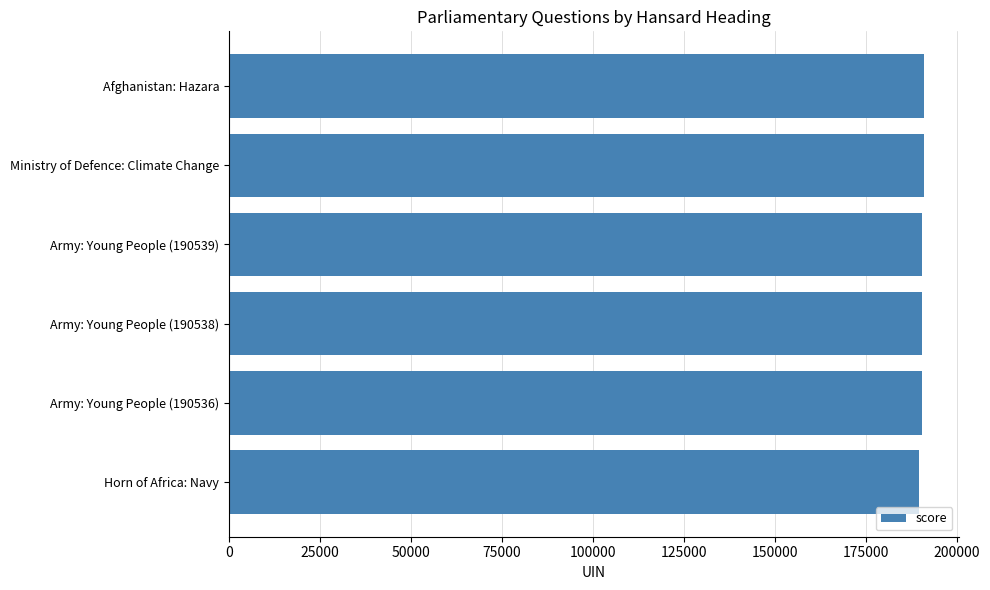

The chart shows a value of 190539 at Army: Young People (190539). True or false?

True